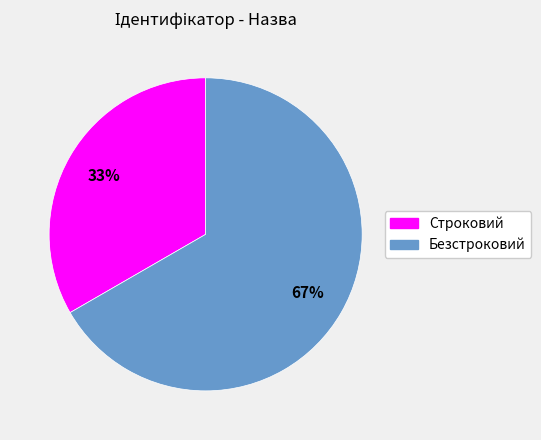

What is the ratio of the value at Безстроковий to the value at Строковий?

2.0